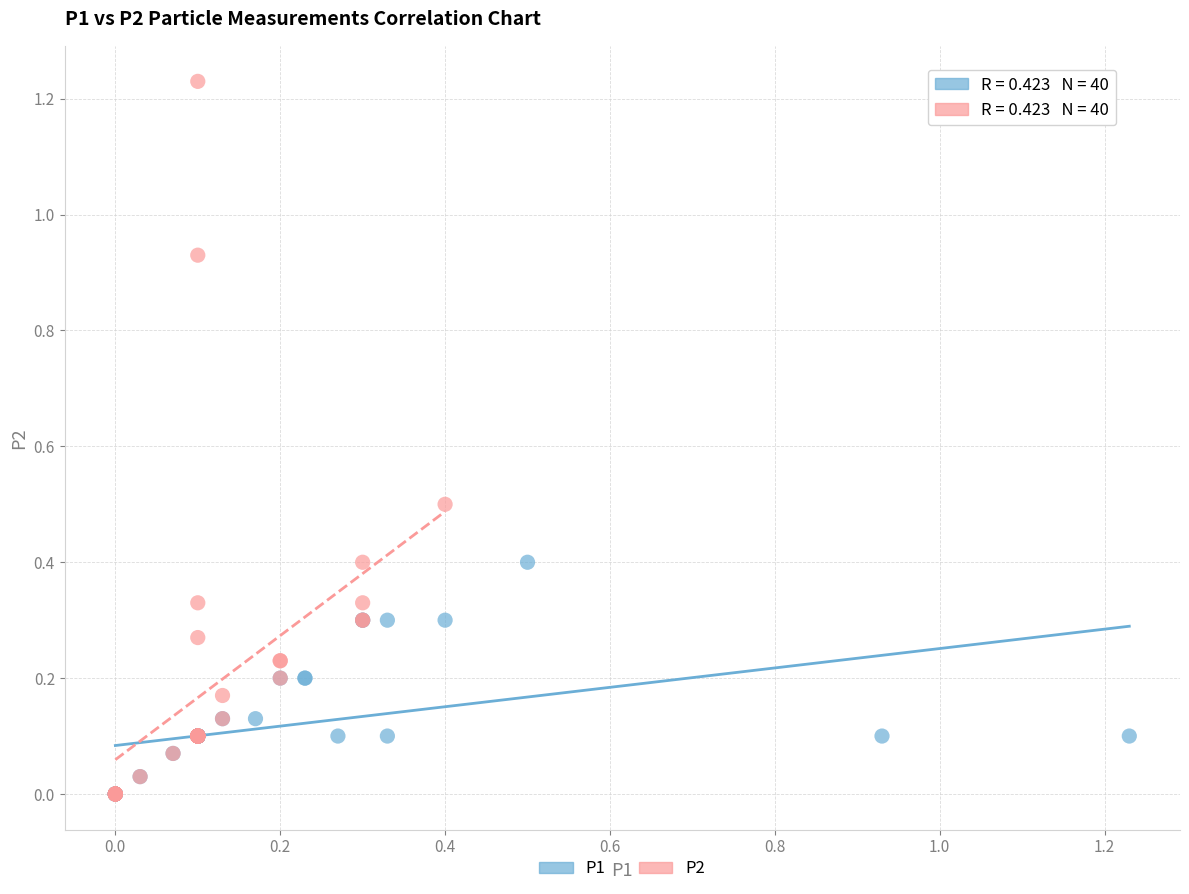

Which series contains the highest Y value?

P2